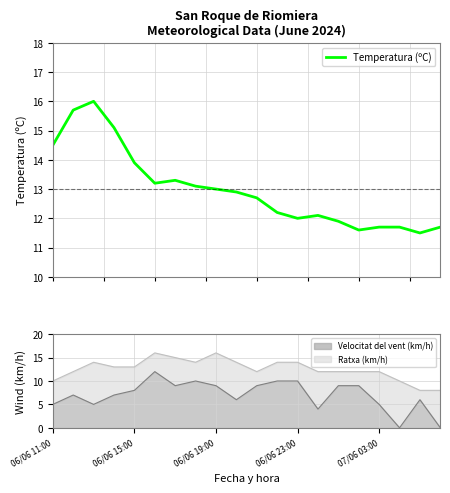

What is the highest value of the Temperatura (ºC) series?

16.0